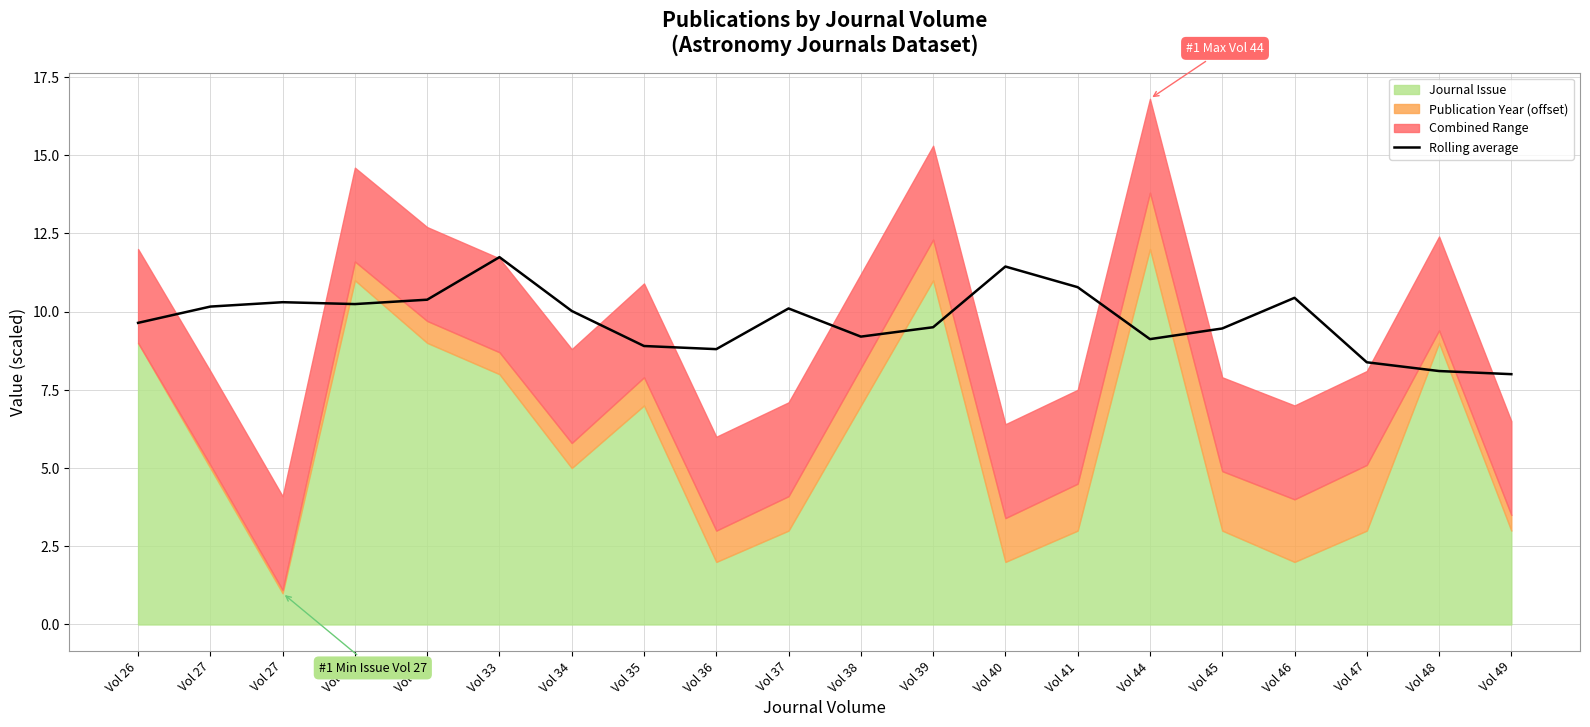

Between Vol 37 and Vol 45, which is larger?

Vol 37